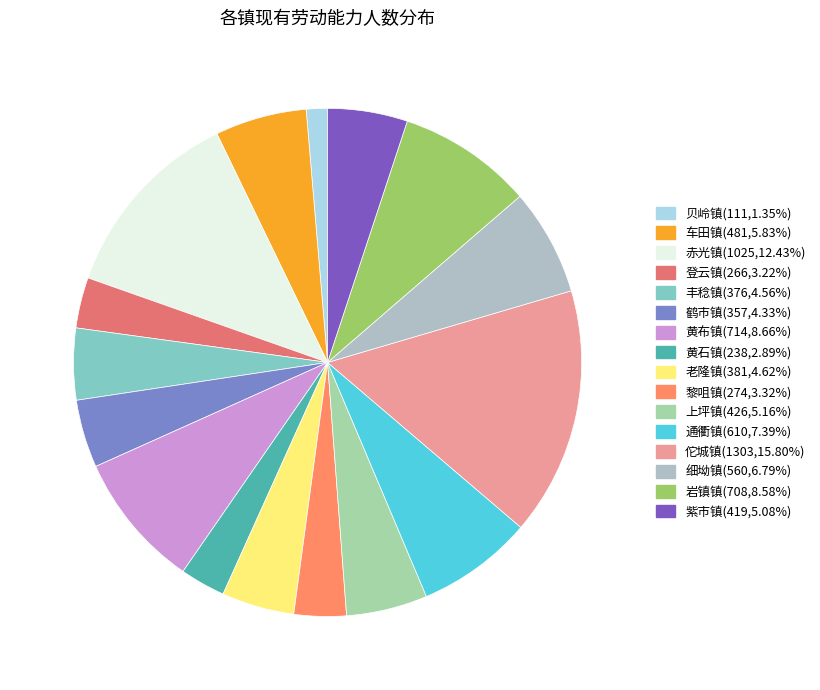

Between 丰稔镇 and 岩镇镇, which is larger?

岩镇镇